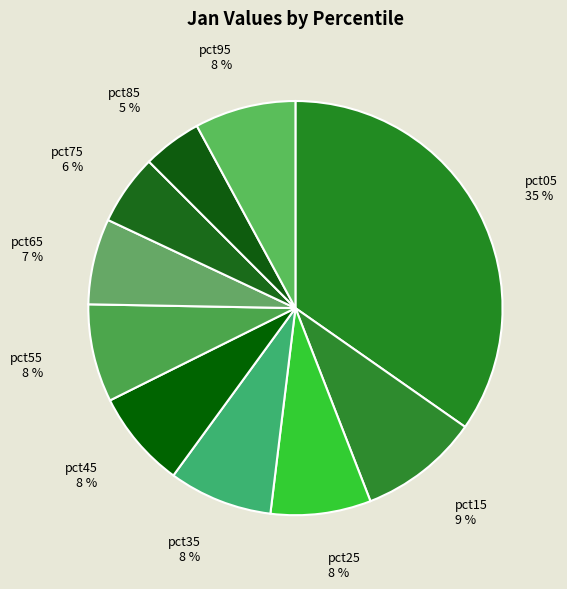

Does pct45 represent more than half of the total?

No